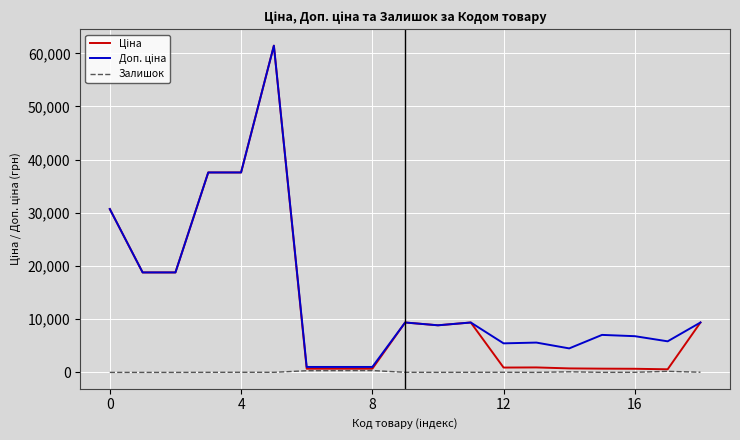

What is the greatest value displayed?

61434.3